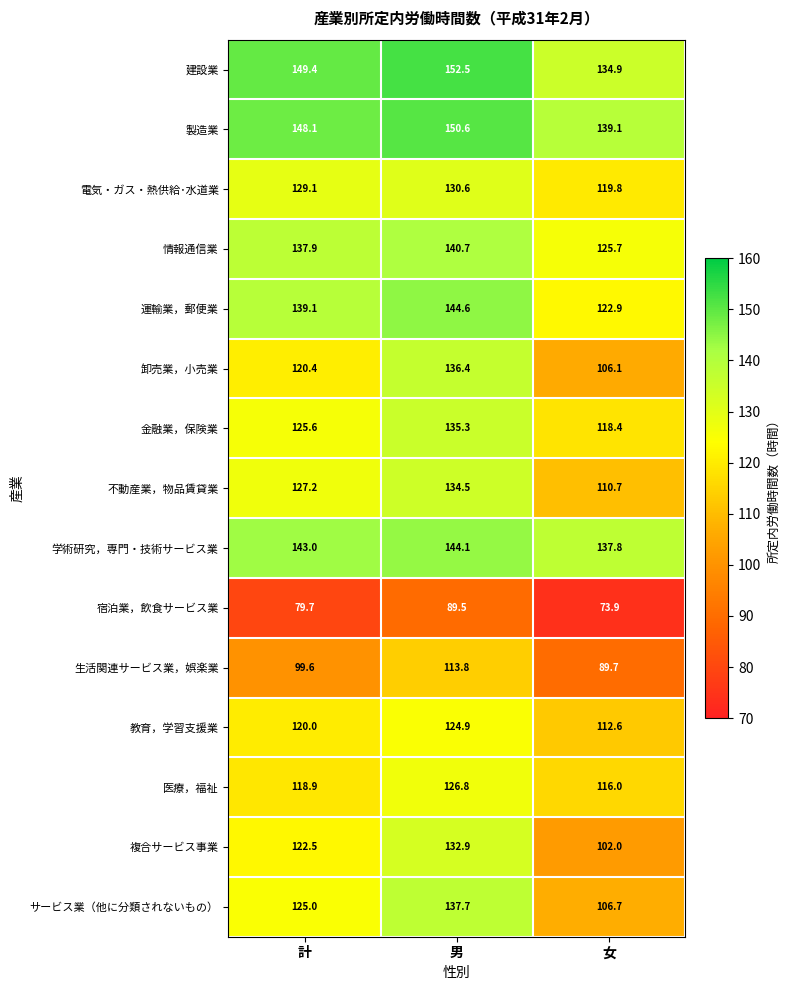

At how many categories does at least one series exceed 129?

3